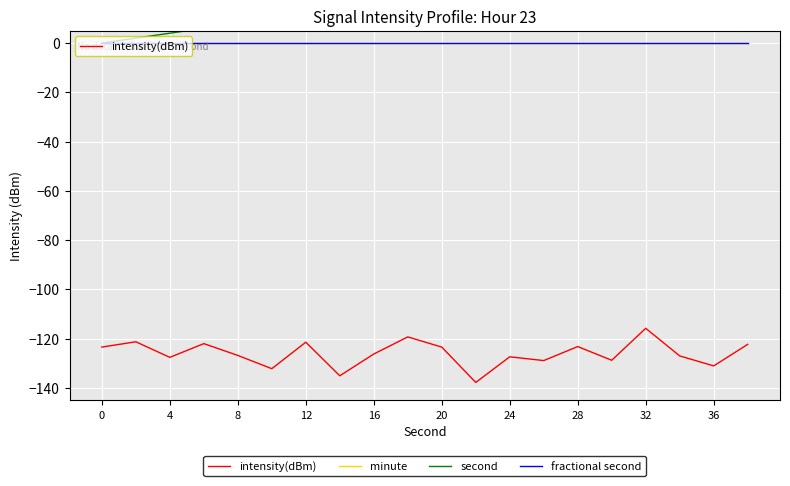

At which category is the sum across all series the highest?

32